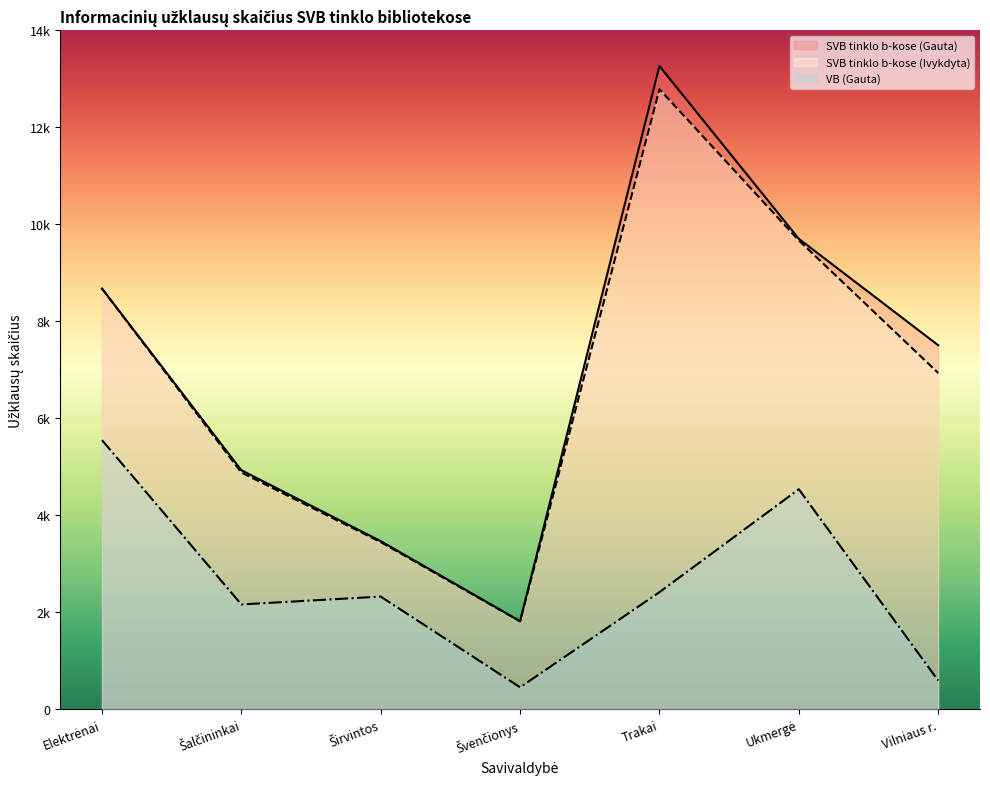

True or false: SVB tinklo b-kose (Ivykdyta) and SVB tinklo b-kose (Gauta) cross at least once.

False